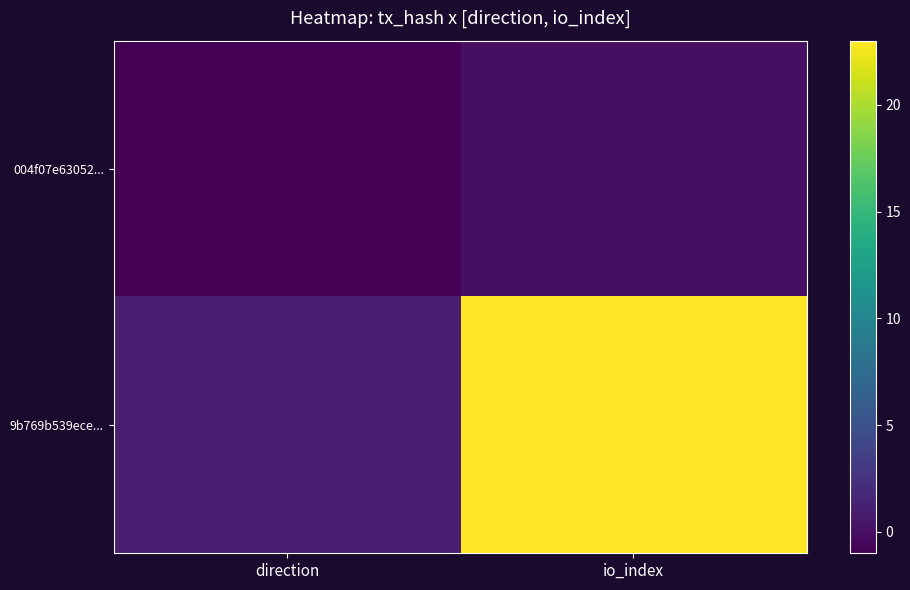

Rank the series by their maximum value, from highest to lowest.

9b769b539ece..., 004f07e63052...